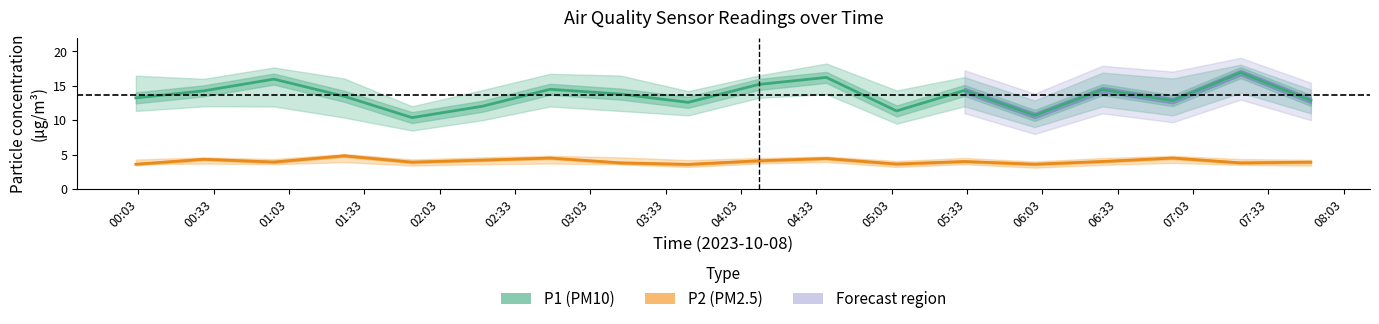

Reading right to left, list all the values displayed in this chart.

P1 (PM10): 12.9	16.9	12.8	14.4	10.7	14.3	11.3	16.2	15.2	12.6	13.8	14.5	12.0	10.4	13.5	16.0	14.3	13.2
P2 (PM2.5): 3.9	3.8	4.5	4.0	3.6	4.0	3.6	4.4	4.1	3.6	3.8	4.5	4.2	3.9	4.8	3.9	4.3	3.6